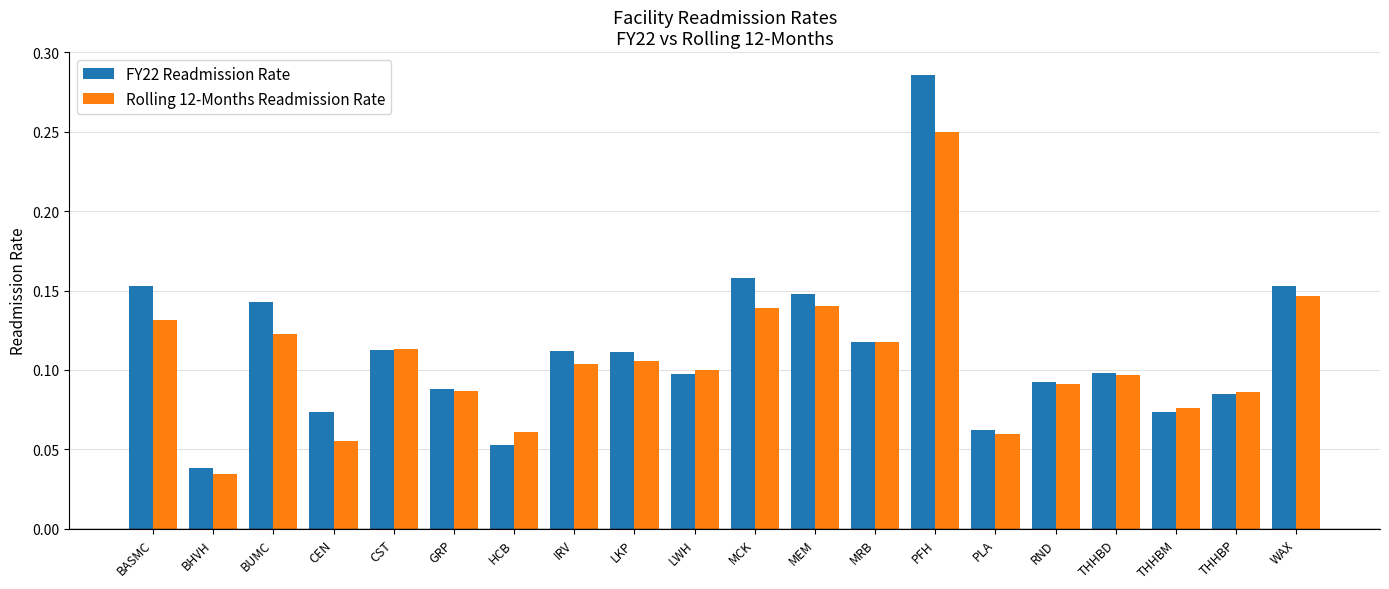

What is the label of the 3rd bar from the right?

THHBM